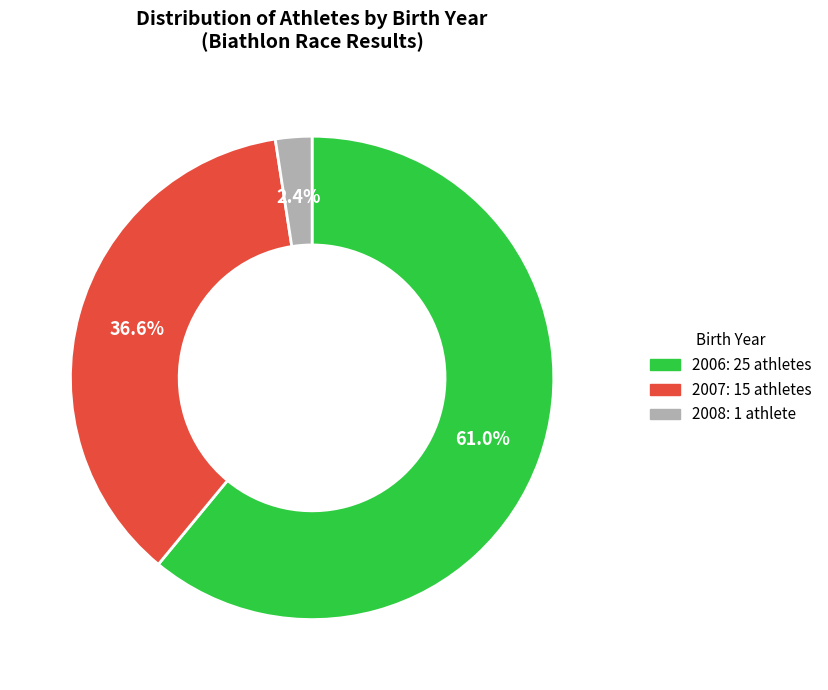

What percentage is NOT represented by 2008?

97.6%